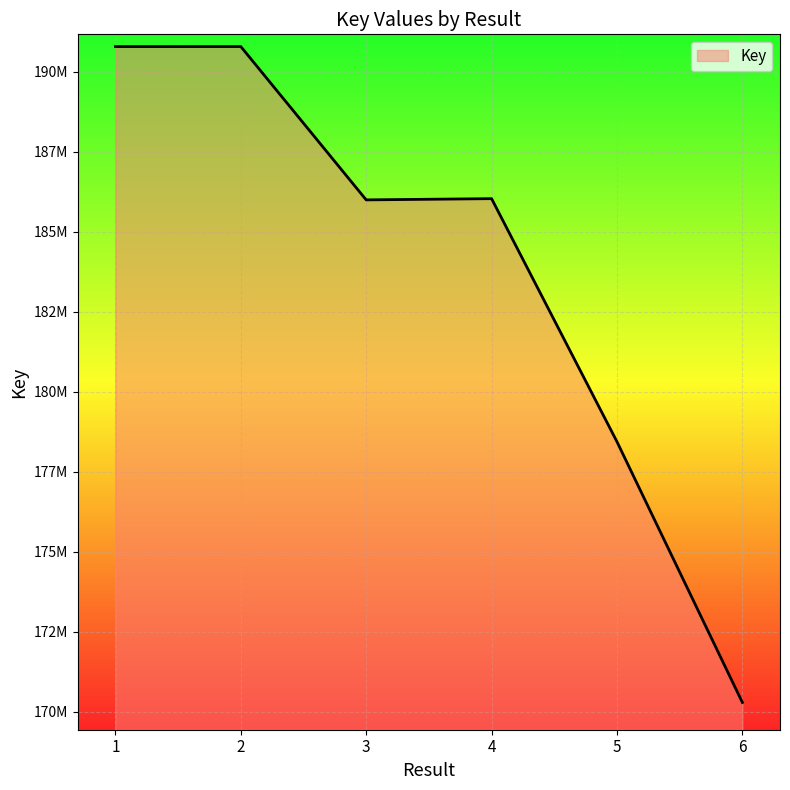

Reading left to right, transcribe all the data shown in this chart.

190789813	190790491	185997311	186035615	178436563	170286499